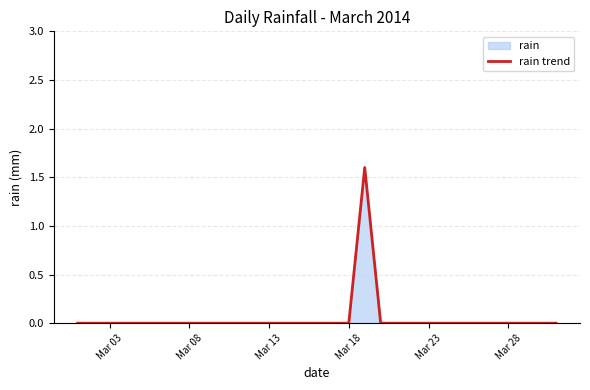

What is the difference between the maximum and minimum values?

1.6